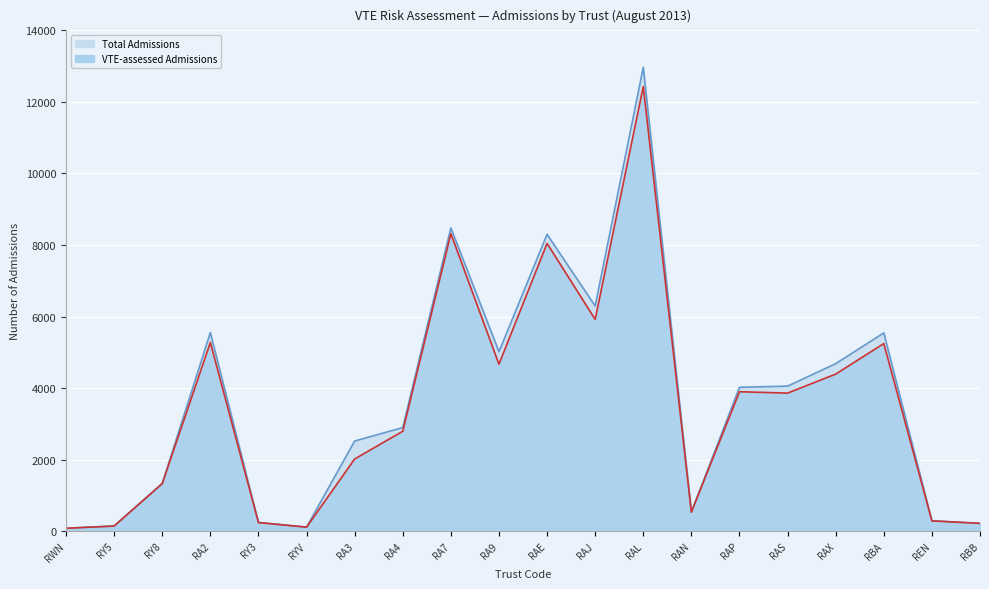

How many categories are shown in the chart?

20